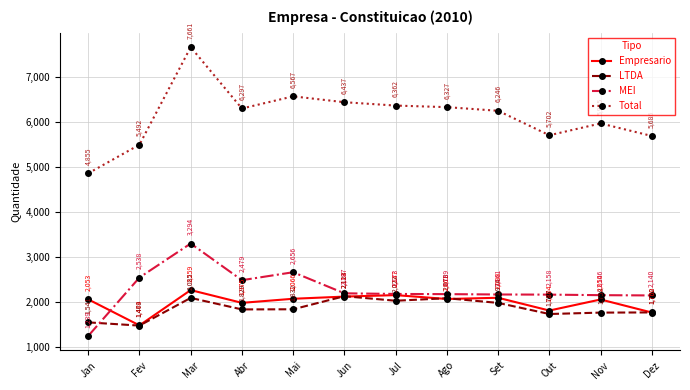

Which series has the largest total across all categories?

Total